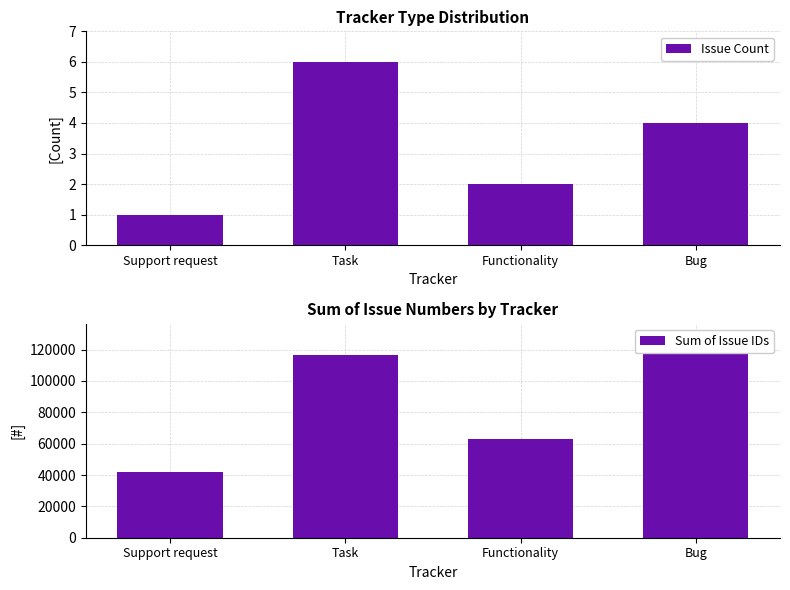

At which label is Issue Count closest to 3?

Functionality